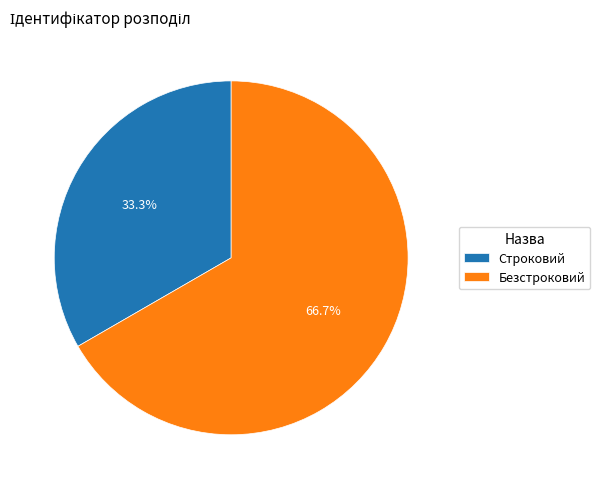

To the nearest percent, what is the difference between the largest and smallest slice percentages?

33%